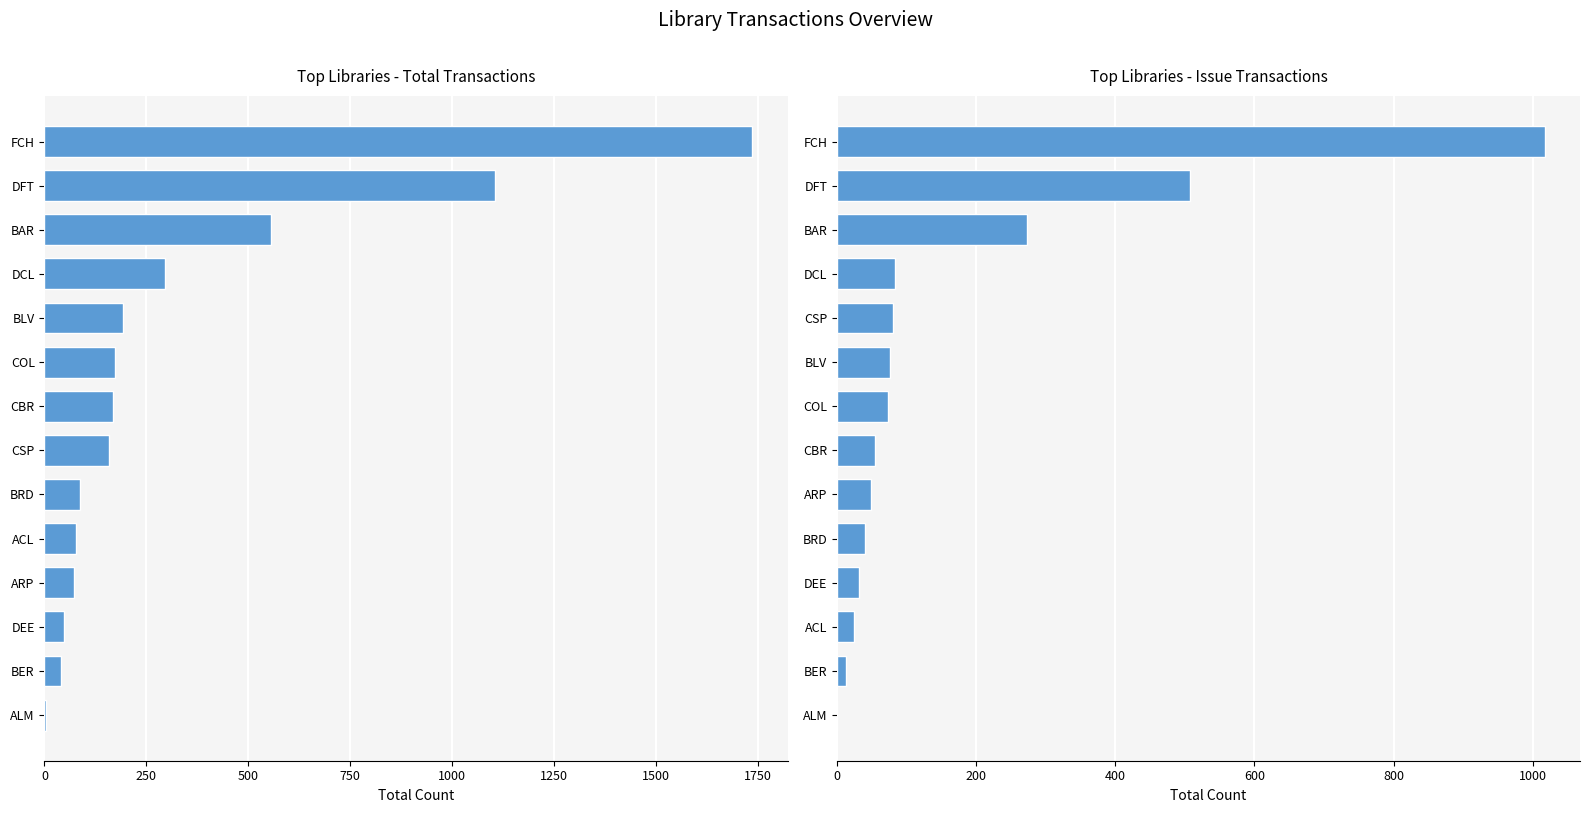

At how many categories does at least one series exceed 1650?

1